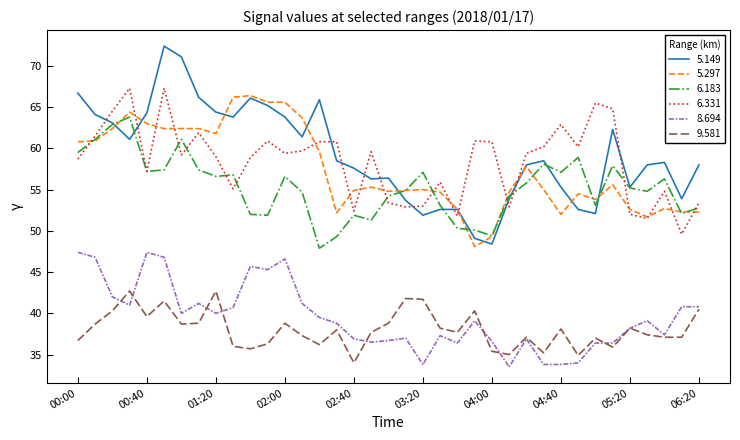

What is the maximum value shown in the chart?

72.4